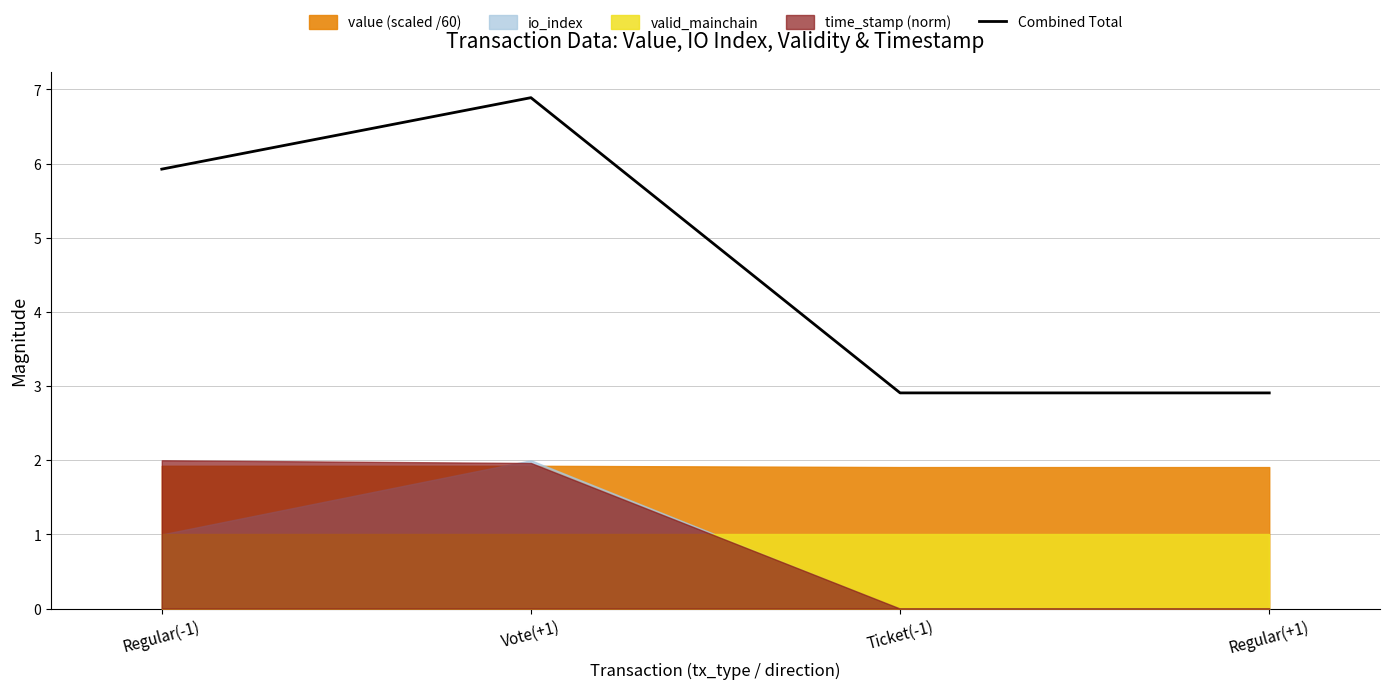

Reading right to left, extract all data points from this chart.

Regular(+1)=2.9	Ticket(-1)=2.9	Vote(+1)=6.9	Regular(-1)=5.9